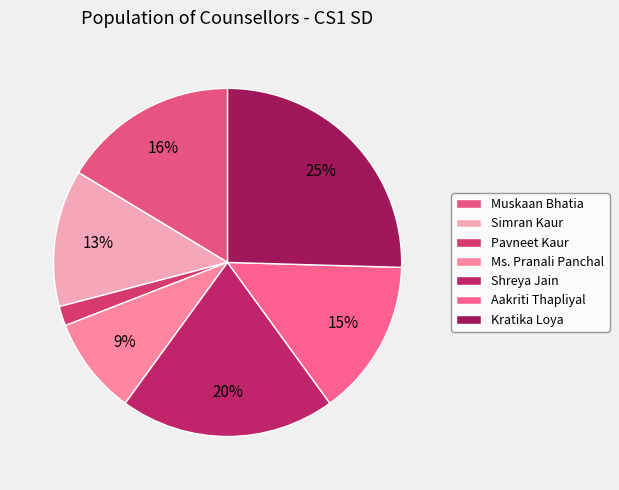

What is the smallest slice in the pie chart?

Pavneet Kaur